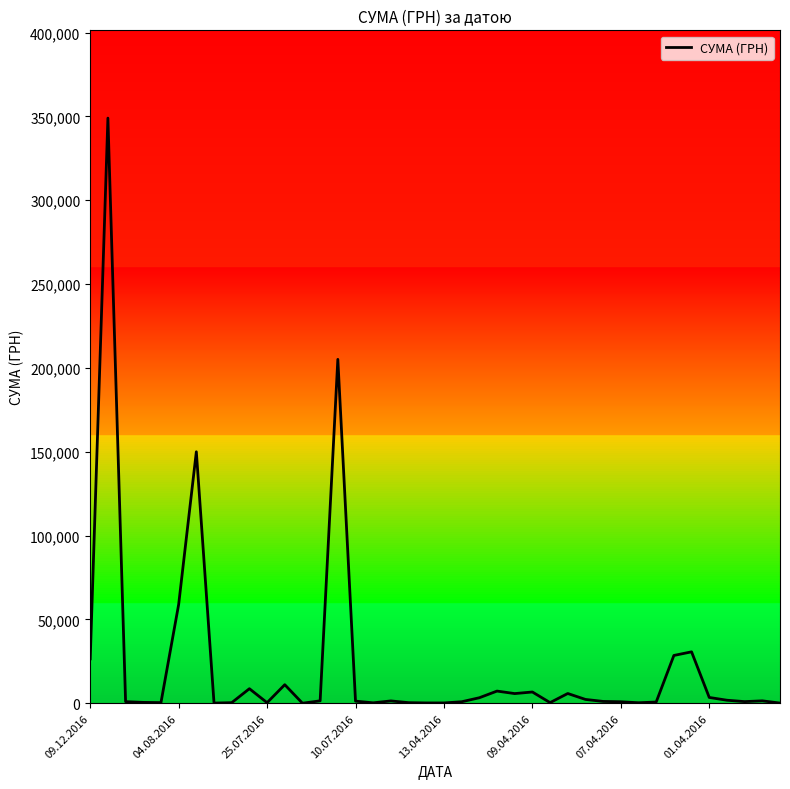

What is the maximum value shown in the chart?

348965.9